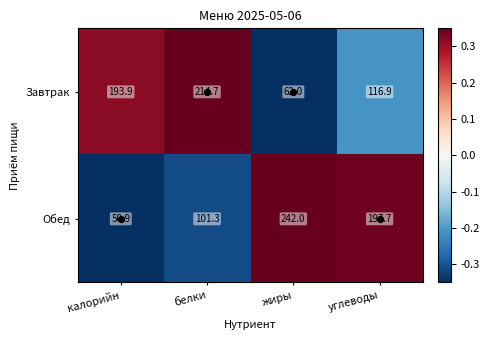

What is the lowest value of the Обед series?

50.9